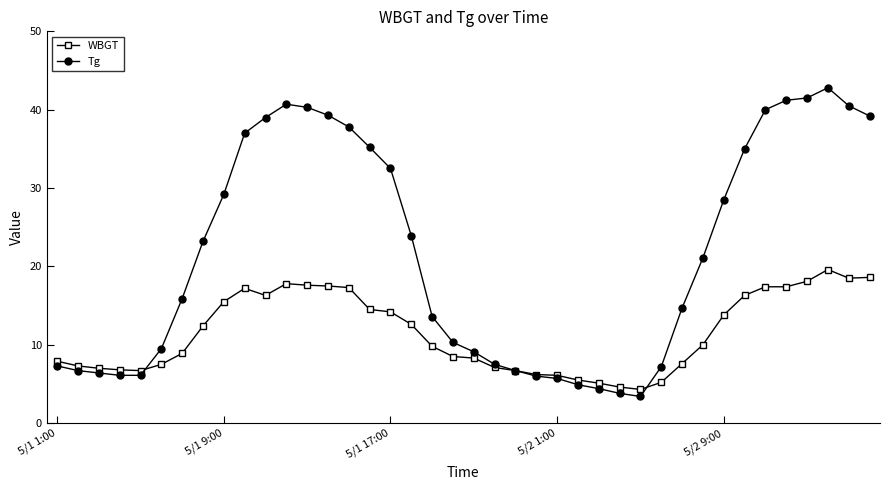

What is the smallest value displayed?

3.4